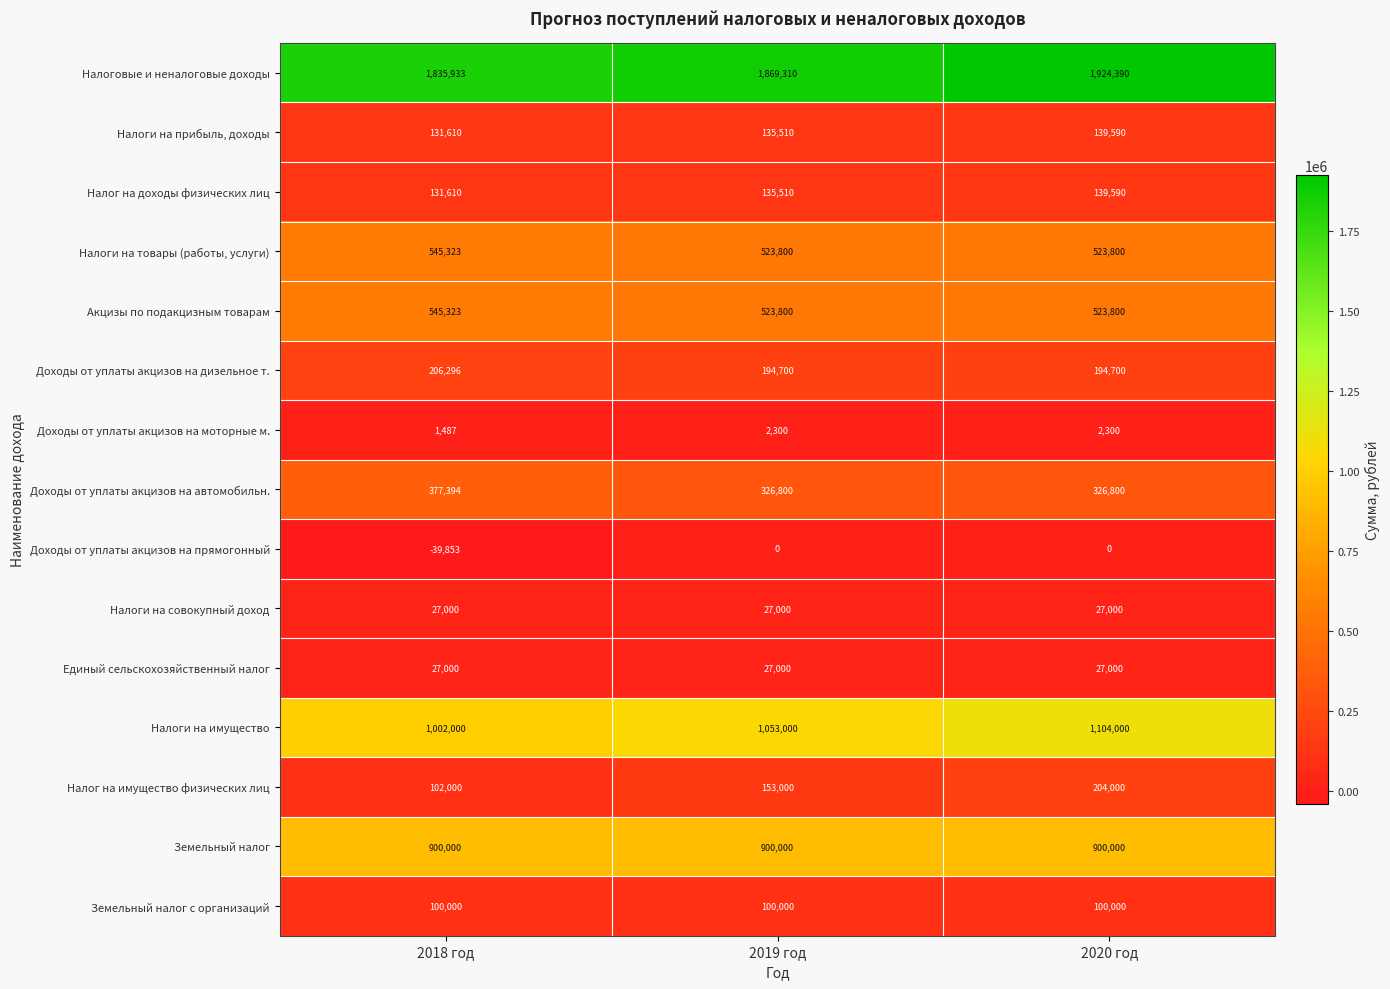

Count the Налог на доходы физических лиц values in the range 131610 to 139590.

3